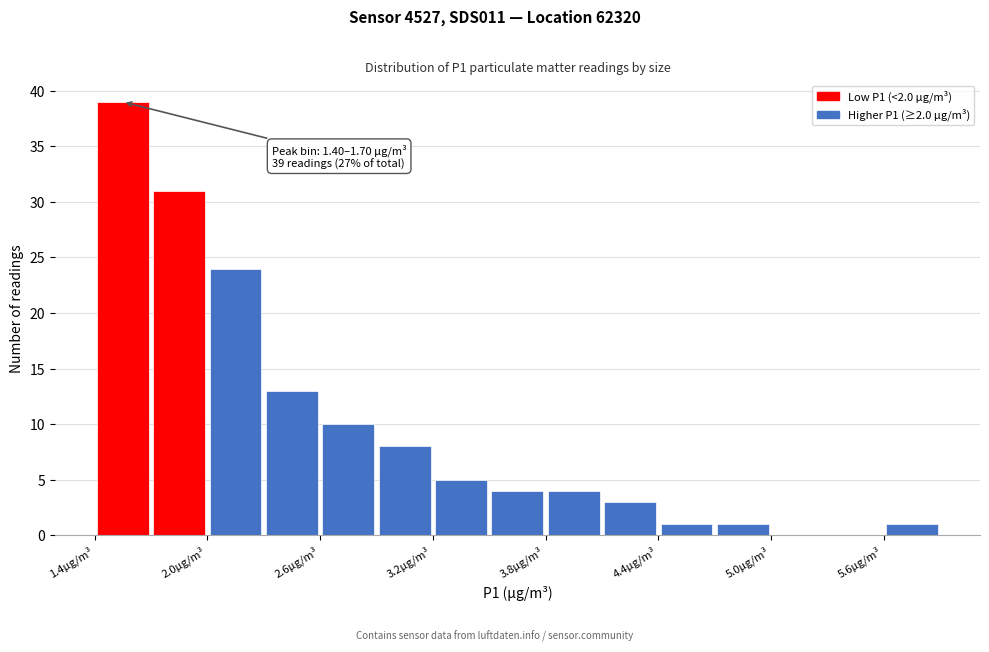

Read against the x-axis, roughly where is the centre of the tallest bar?

1.6